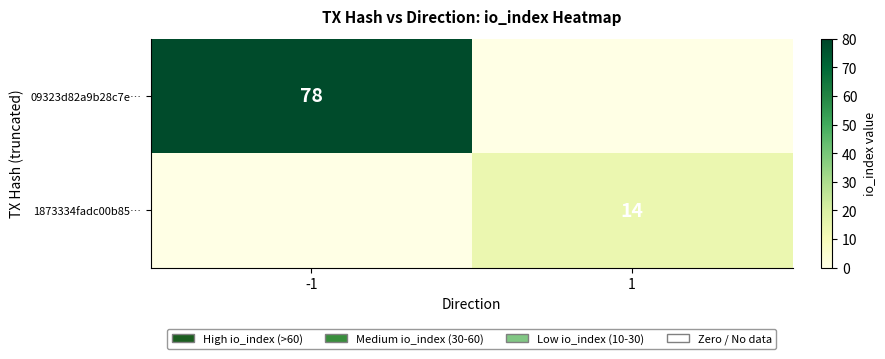

Is it true that 09323d82a9b28c7e… equals 78 at -1?

True